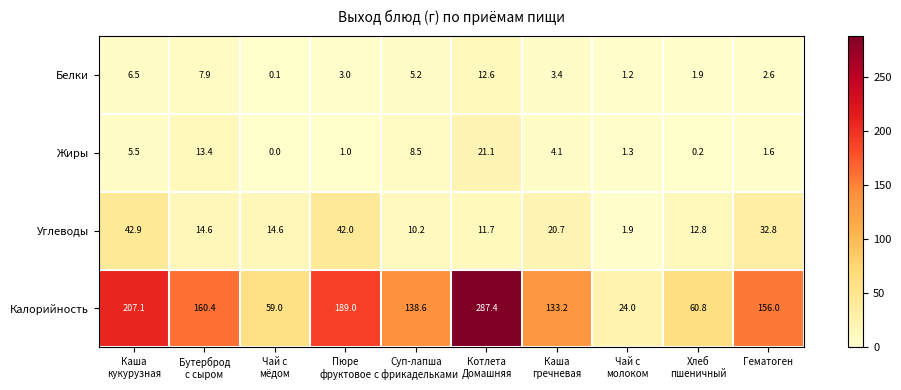

How many categories are shown in the chart?

10